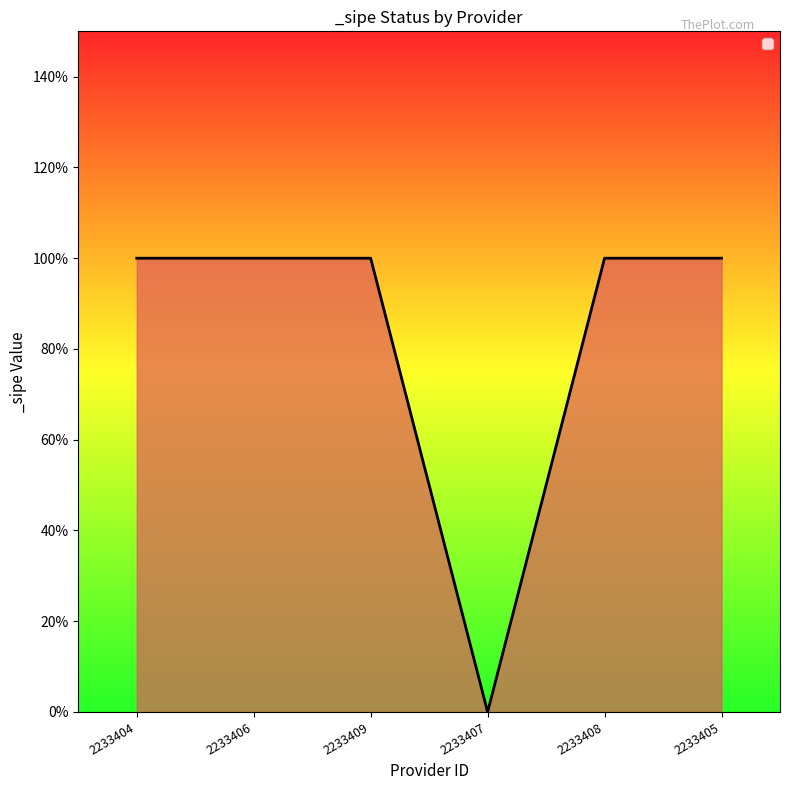

Rank the categories by value from highest to lowest.

2233404, 2233406, 2233409, 2233408, 2233405, 2233407